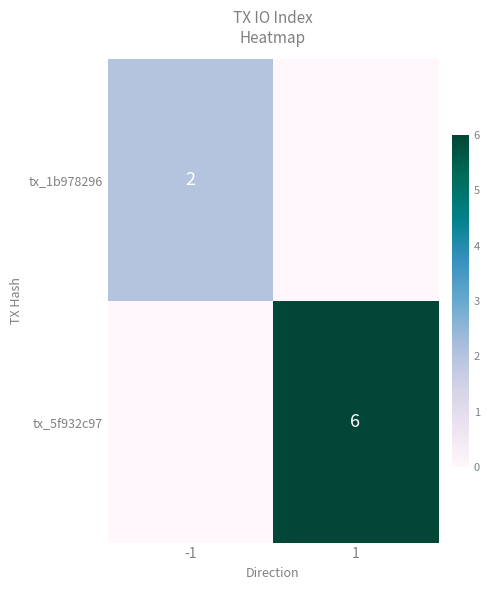

The tx_1b978296 series shows 3 at -1. True or false?

False